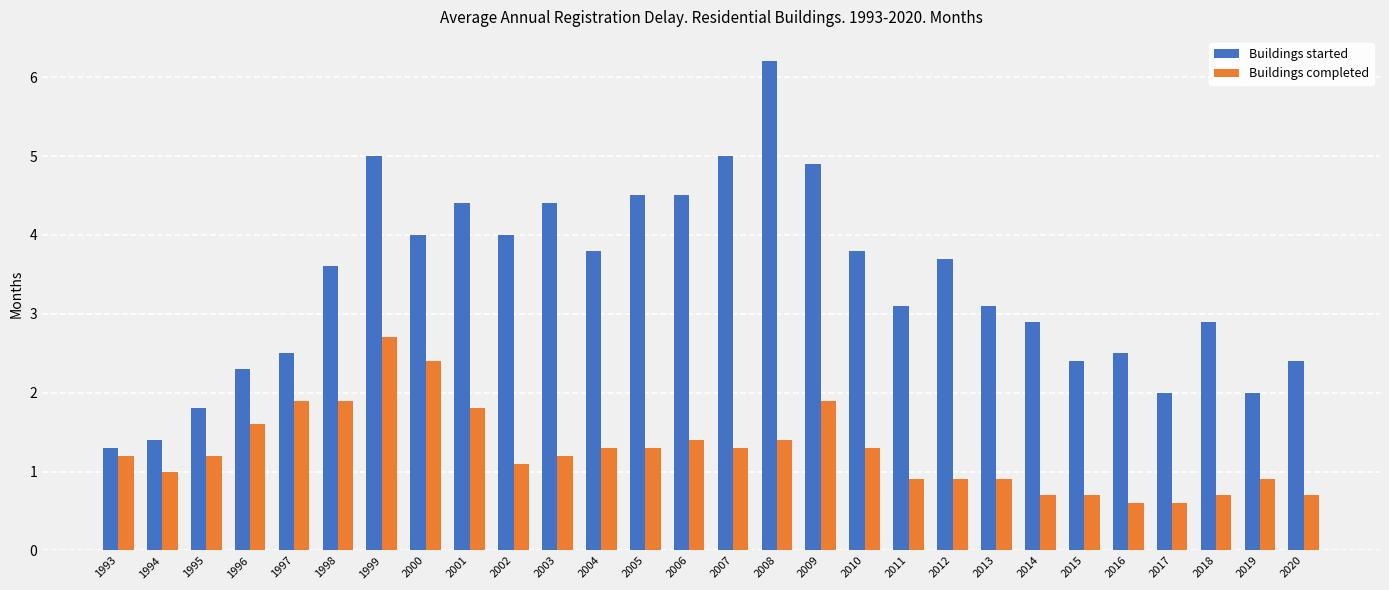

Count the number of categories in the chart.

28